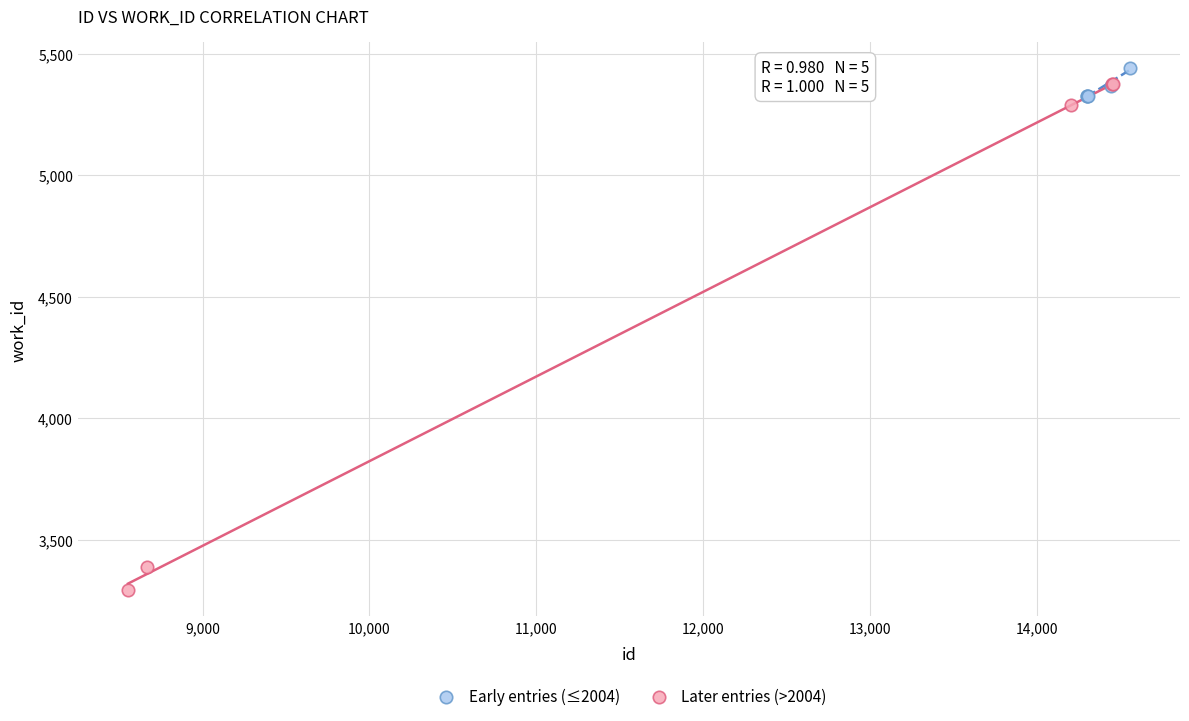

Which series contains the lowest Y value?

Later entries (>2004)